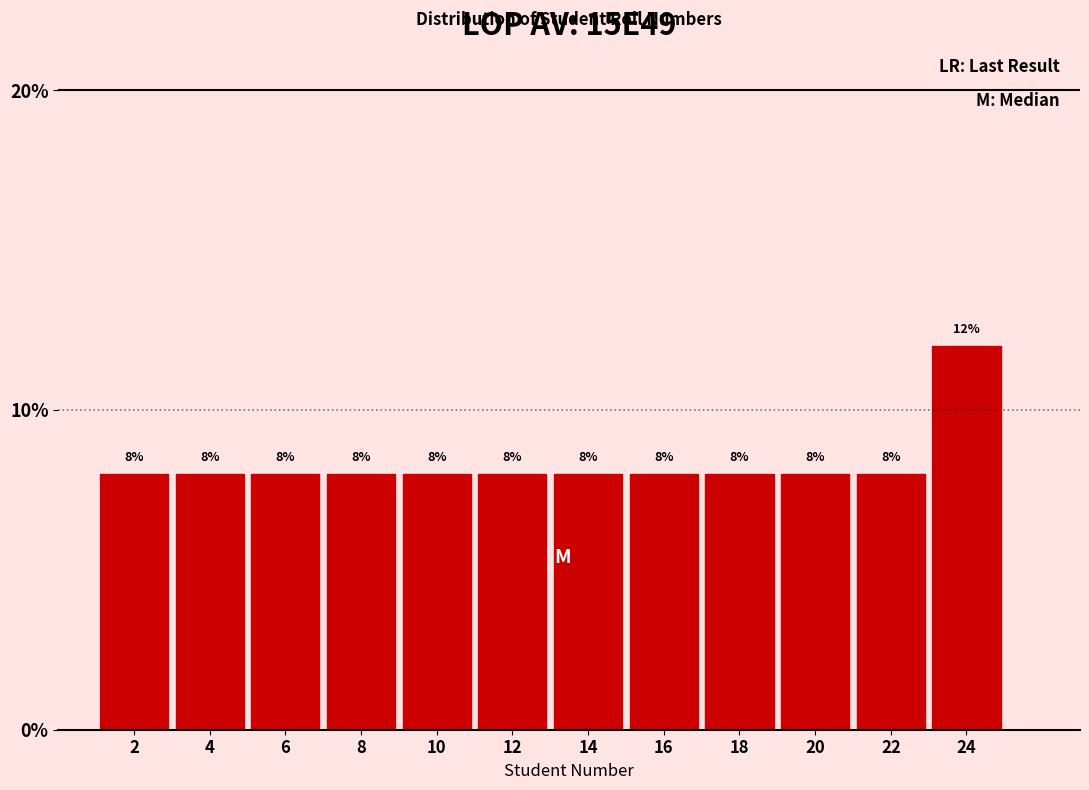

How tall is the bar that spans 21 to 23 on the x-axis?

8